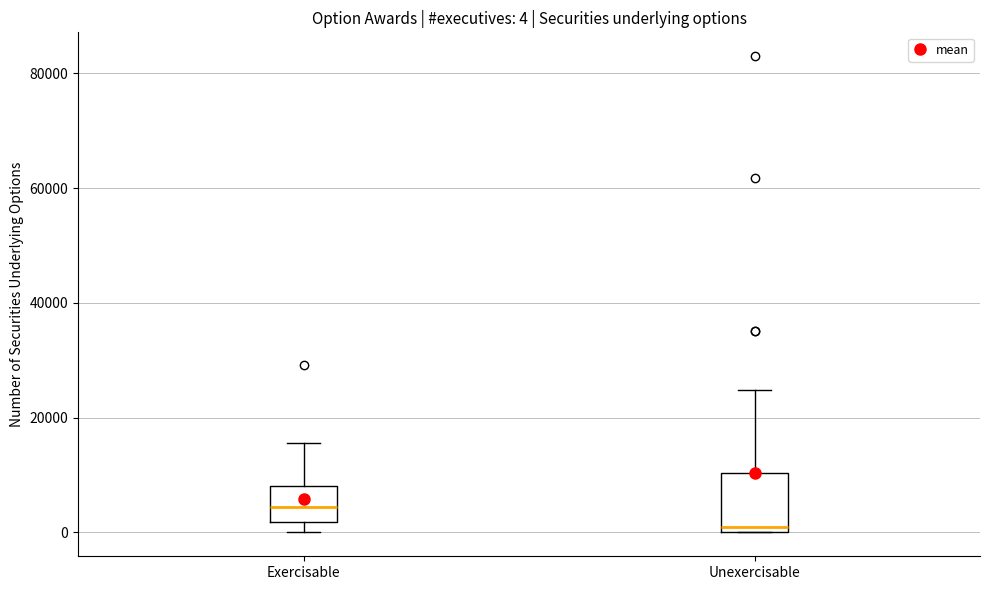

Which box is the tallest, from its lower edge to its upper edge?

Unexercisable